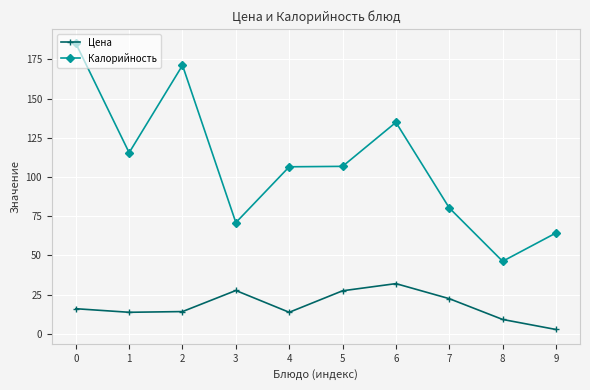

At which category does Цена reach its first local peak?

3